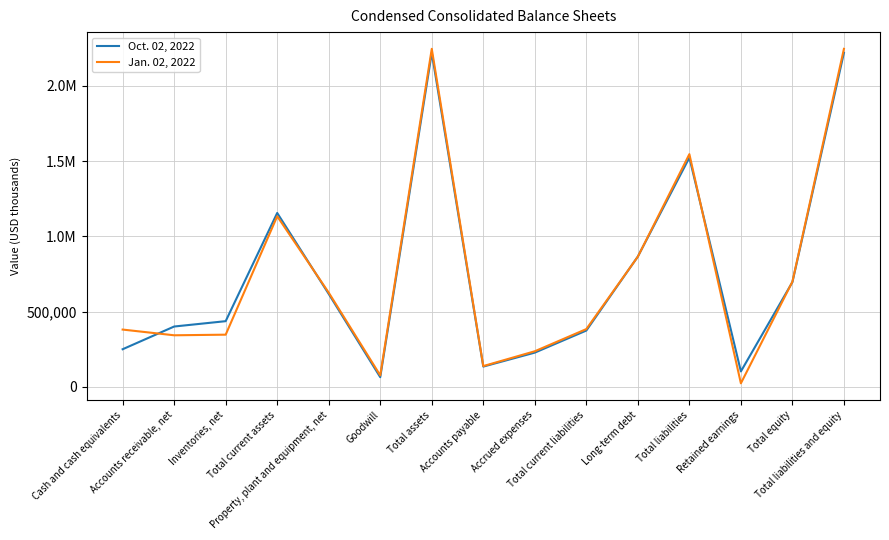

Between which two adjacent categories do Oct. 02, 2022 and Jan. 02, 2022 first intersect?

Cash and cash equivalents and Accounts receivable, net